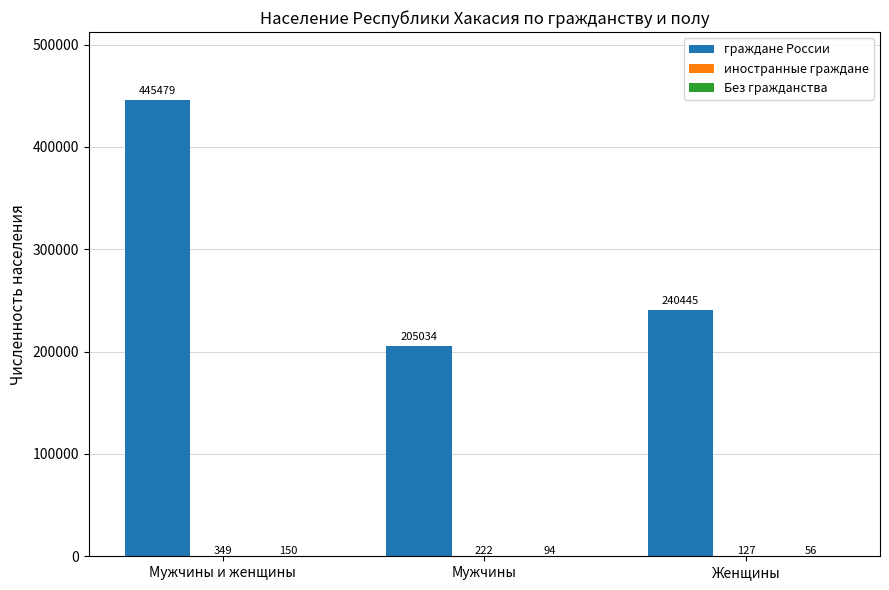

How many categories are shown in the chart?

3